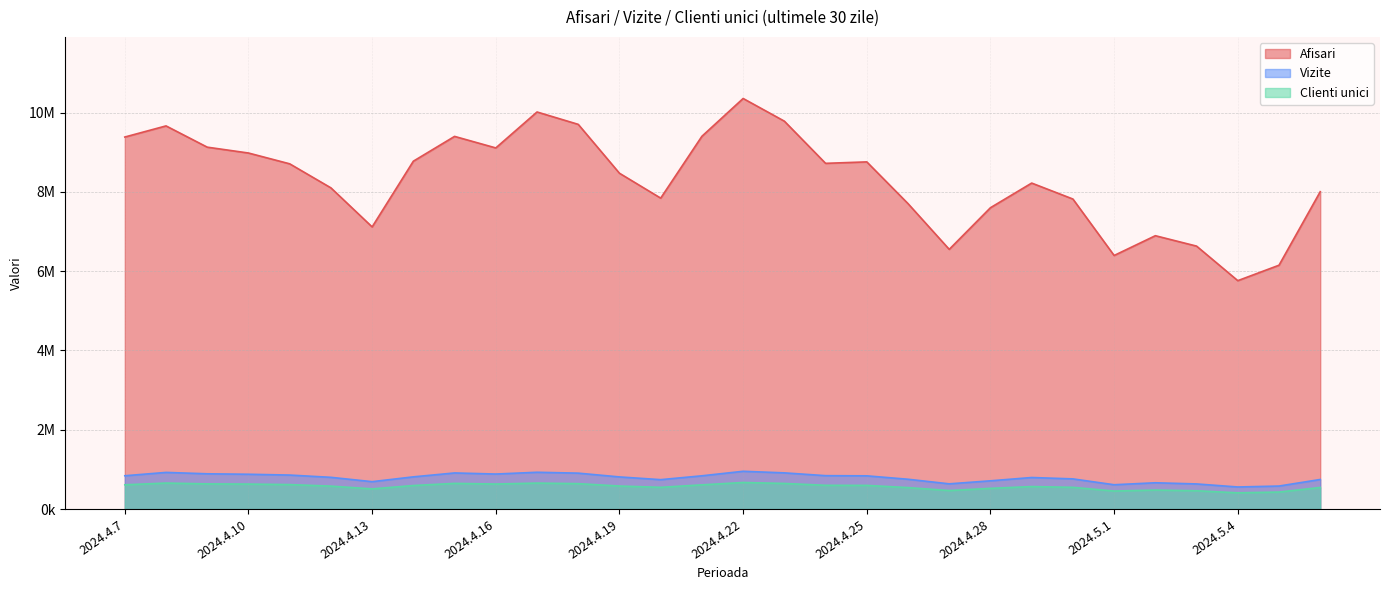

Which series has the largest total across all categories?

Afisari